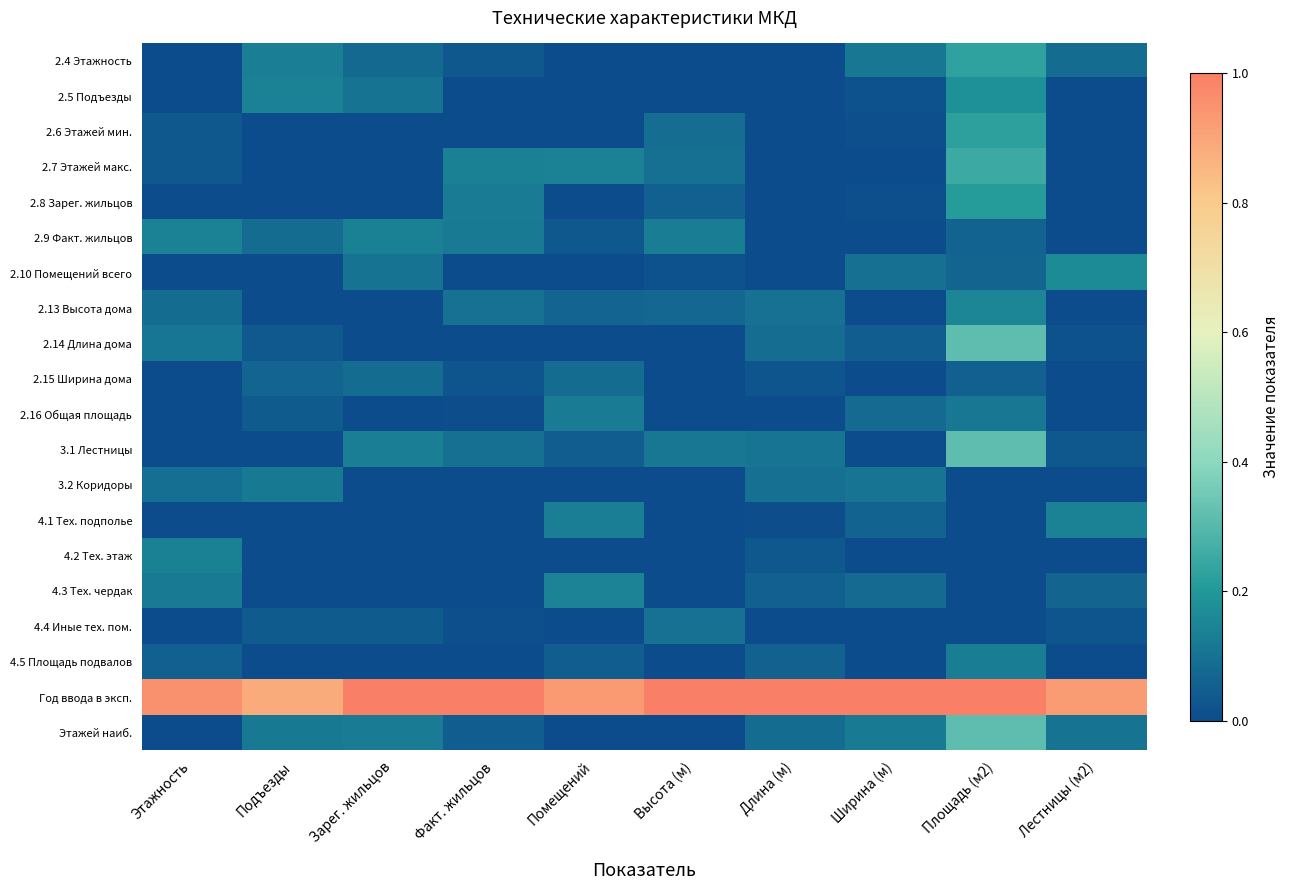

At which category is the sum across all series the highest?

Площадь (м2)